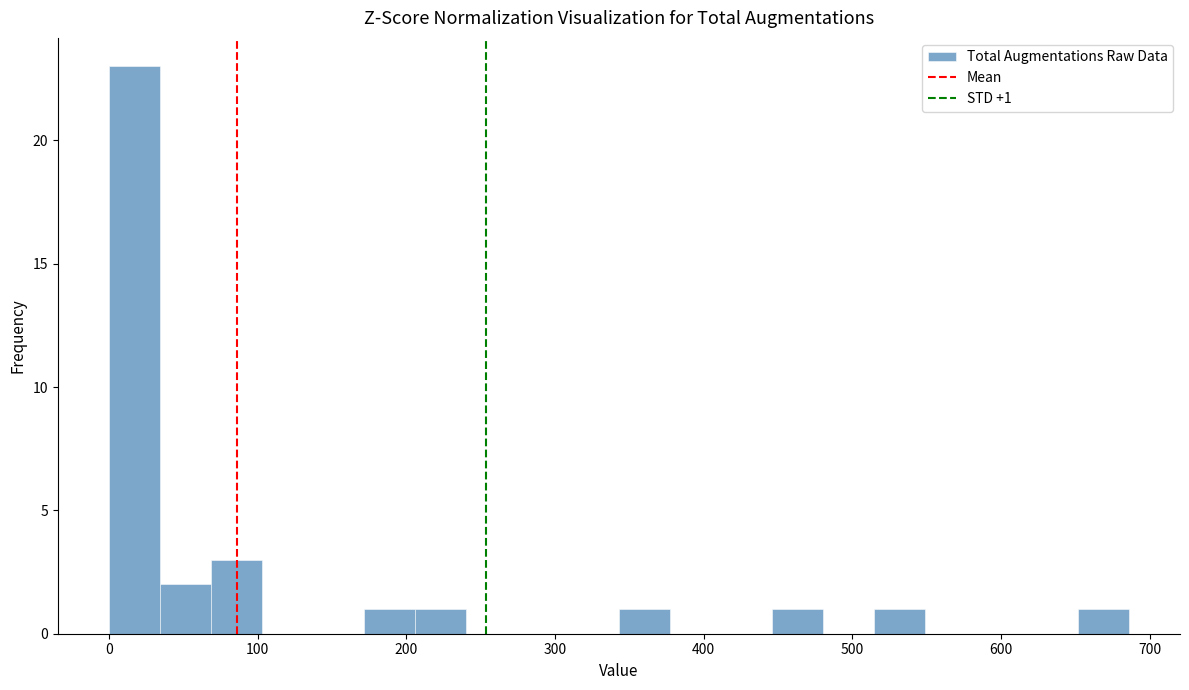

Around what value on the x-axis is the tallest bar? Give the approximate position of its centre, as read against the axis.

20